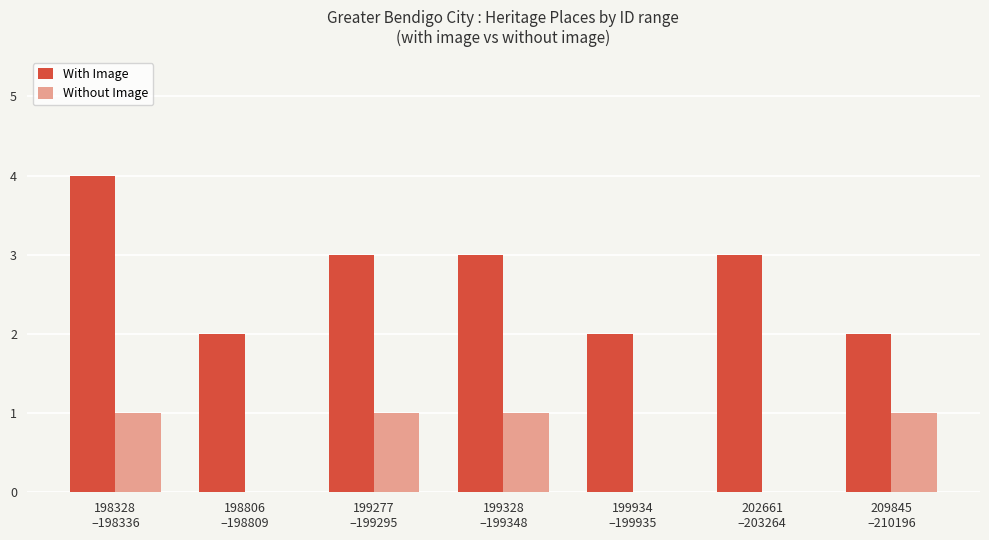

The Without Image series shows 1 at 199277
–199295. True or false?

True